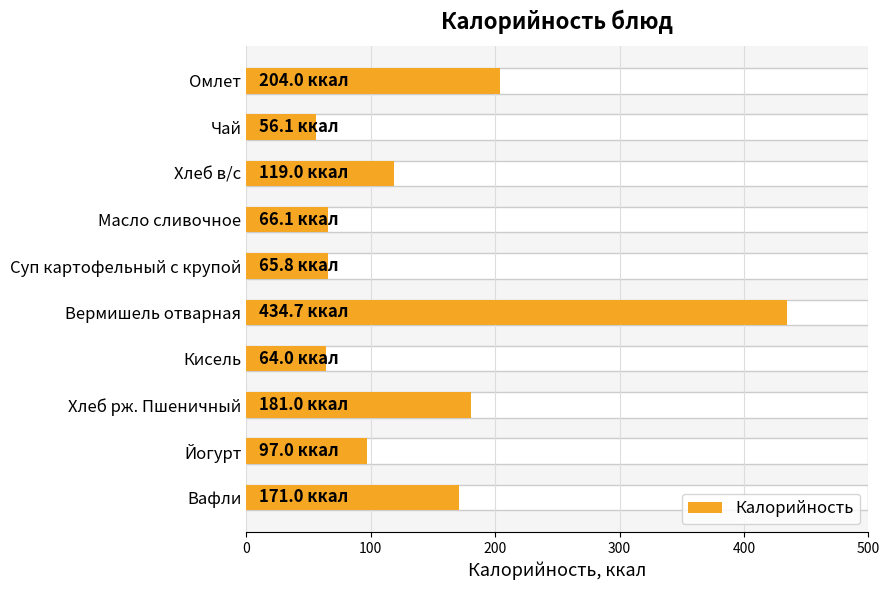

Reading right to left, extract all data points from this chart.

171.0	97.0	181.0	64.0	434.7	65.8	66.1	119.0	56.1	204.0